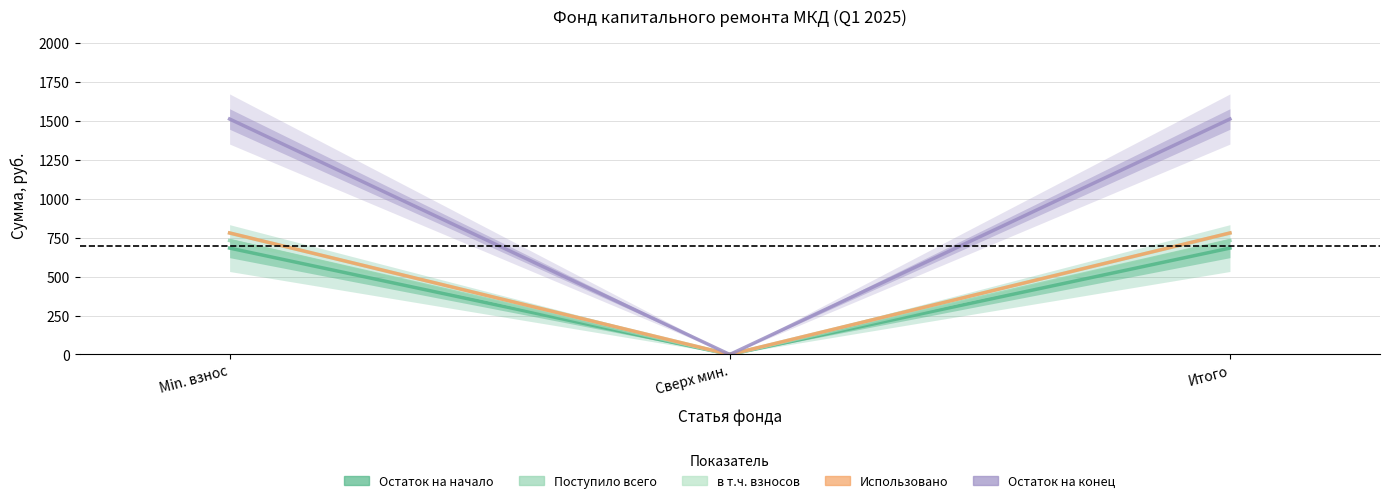

Where does the Остаток на начало series first go above 684?

Min. взнос